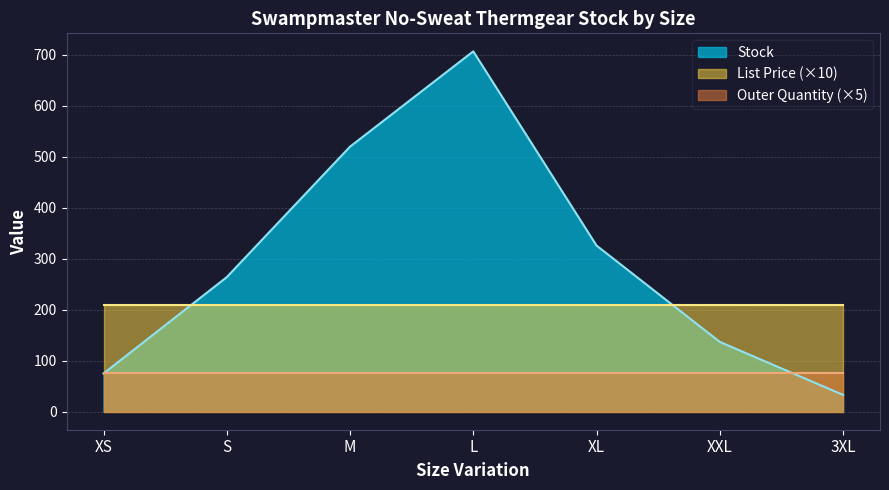

Reading left to right, transcribe all the data shown in this chart.

Stock: XS=75.0	S=264.0	M=520.0	L=707.0	XL=326.0	XXL=137.0	3XL=33.0
List Price: XS=20.9	S=20.9	M=20.9	L=20.9	XL=20.9	XXL=20.9	3XL=20.9
Outer Quantity: XS=15.0	S=15.0	M=15.0	L=15.0	XL=15.0	XXL=15.0	3XL=15.0